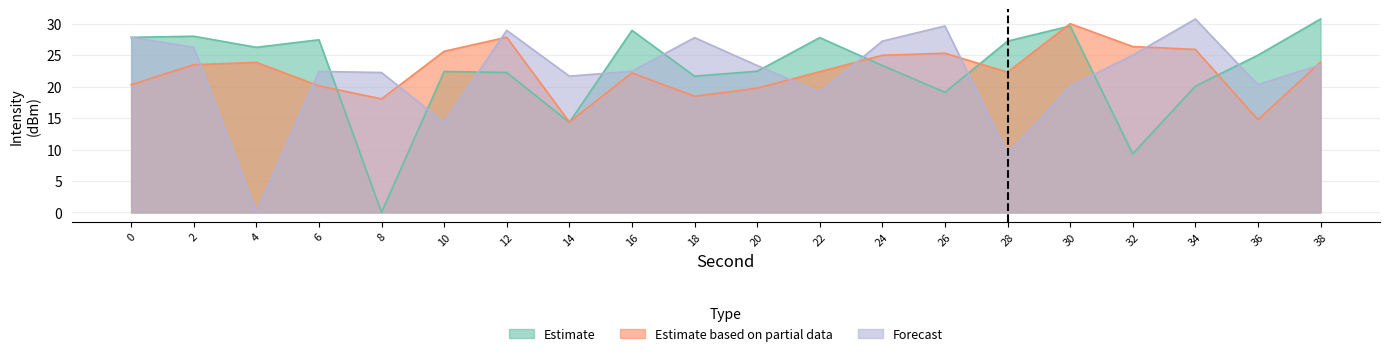

What is the sum of all Forecast values?

442.3